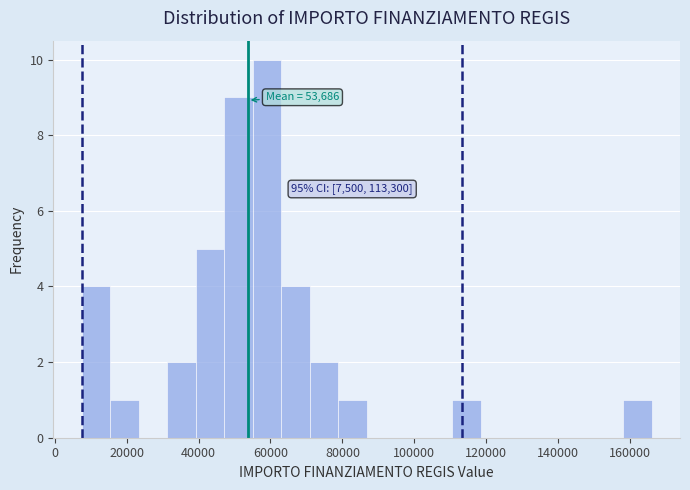

Around what value on the x-axis is the tallest bar? Give the approximate position of its centre, as read against the axis.

60000